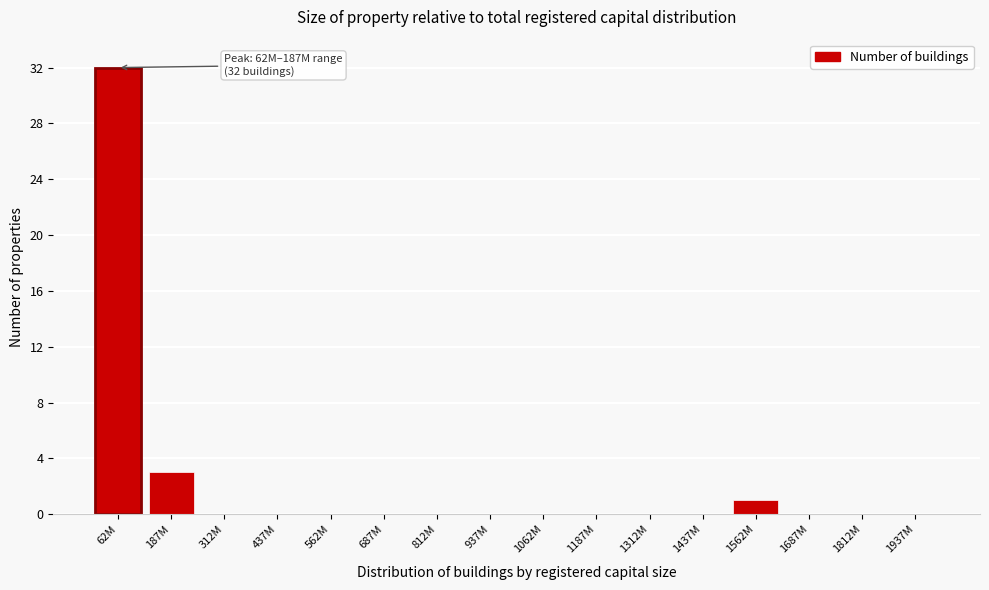

Reading right to left, transcribe all the data shown in this chart.

1937M=0	1812M=0	1687M=0	1562M=1	1437M=0	1312M=0	1187M=0	1062M=0	937M=0	812M=0	687M=0	562M=0	437M=0	312M=0	187M=3	62M=32